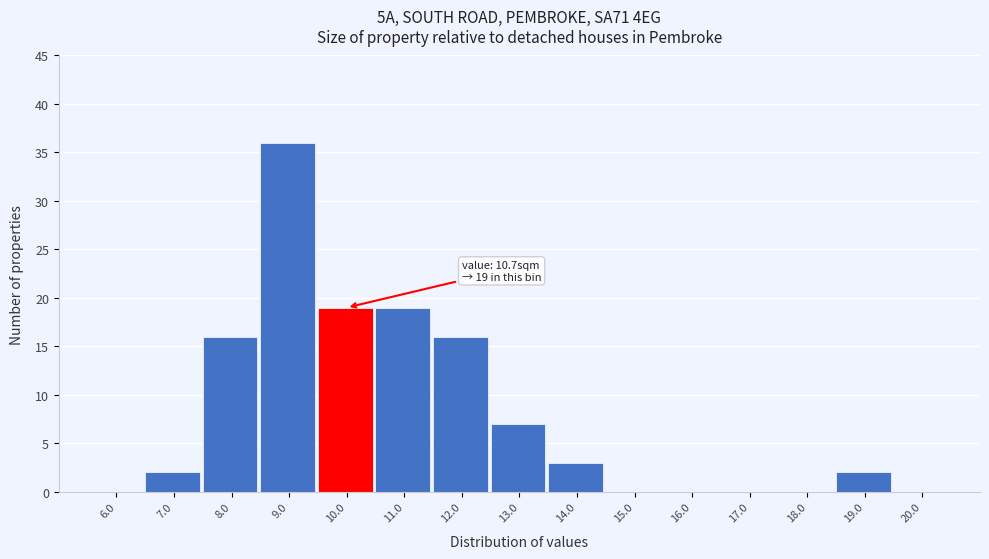

Reading left to right, list all the values displayed in this chart.

6.0=0	7.0=2	8.0=16	9.0=36	10.0=19	11.0=19	12.0=16	13.0=7	14.0=3	15.0=0	16.0=0	17.0=0	18.0=0	19.0=2	20.0=0